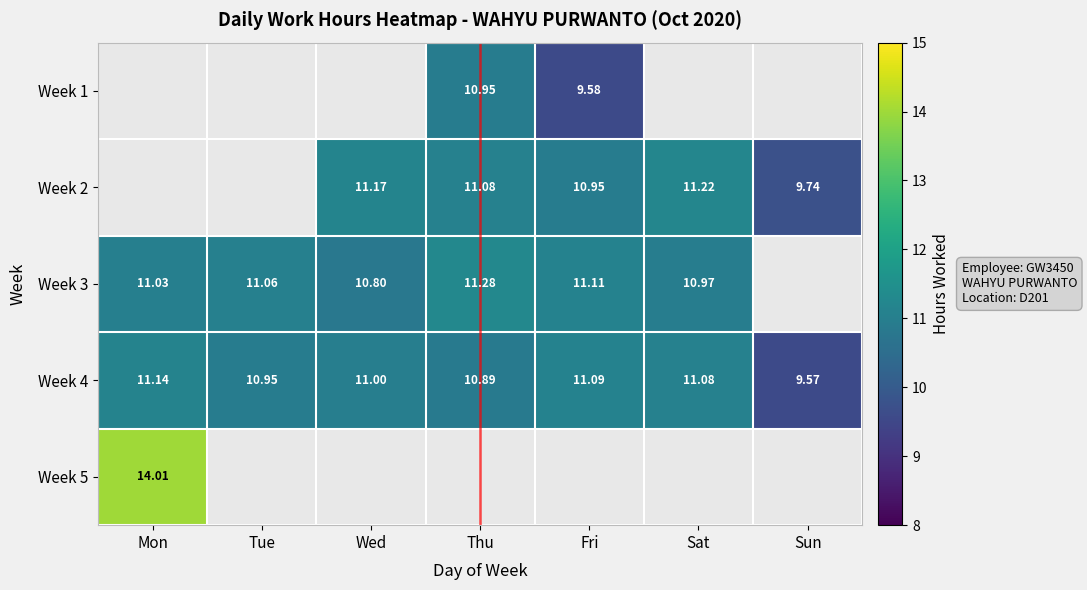

What is the difference between the second highest and second lowest values in the Week 4 series?

0.2